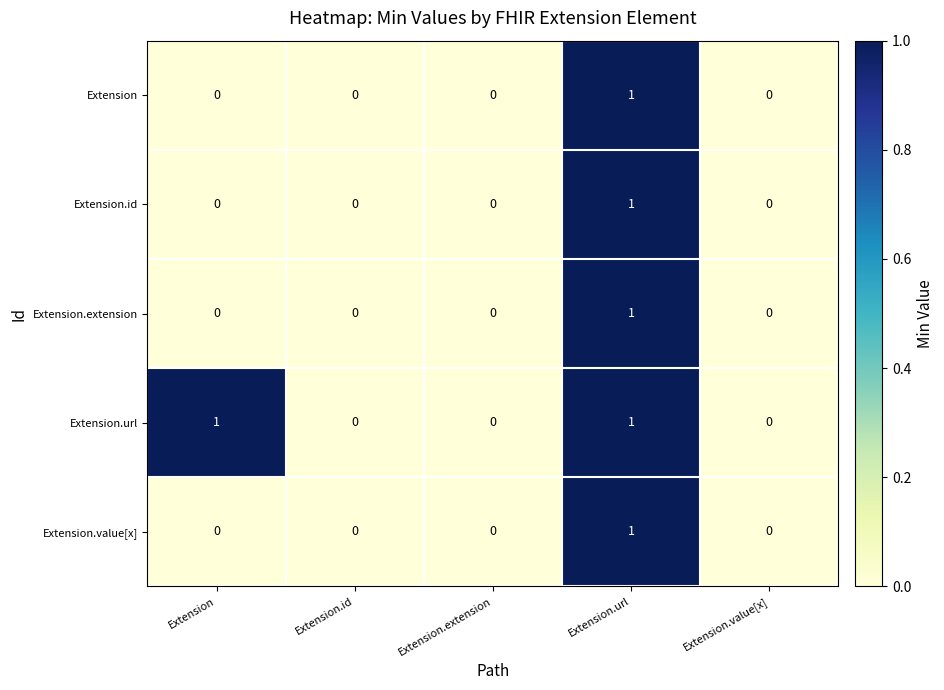

Reading left to right, list all the values displayed in this chart.

Extension: 0	0	0	1	0
Extension.id: 0	0	0	1	0
Extension.extension: 0	0	0	1	0
Extension.url: 1	0	0	1	0
Extension.value[x]: 0	0	0	1	0